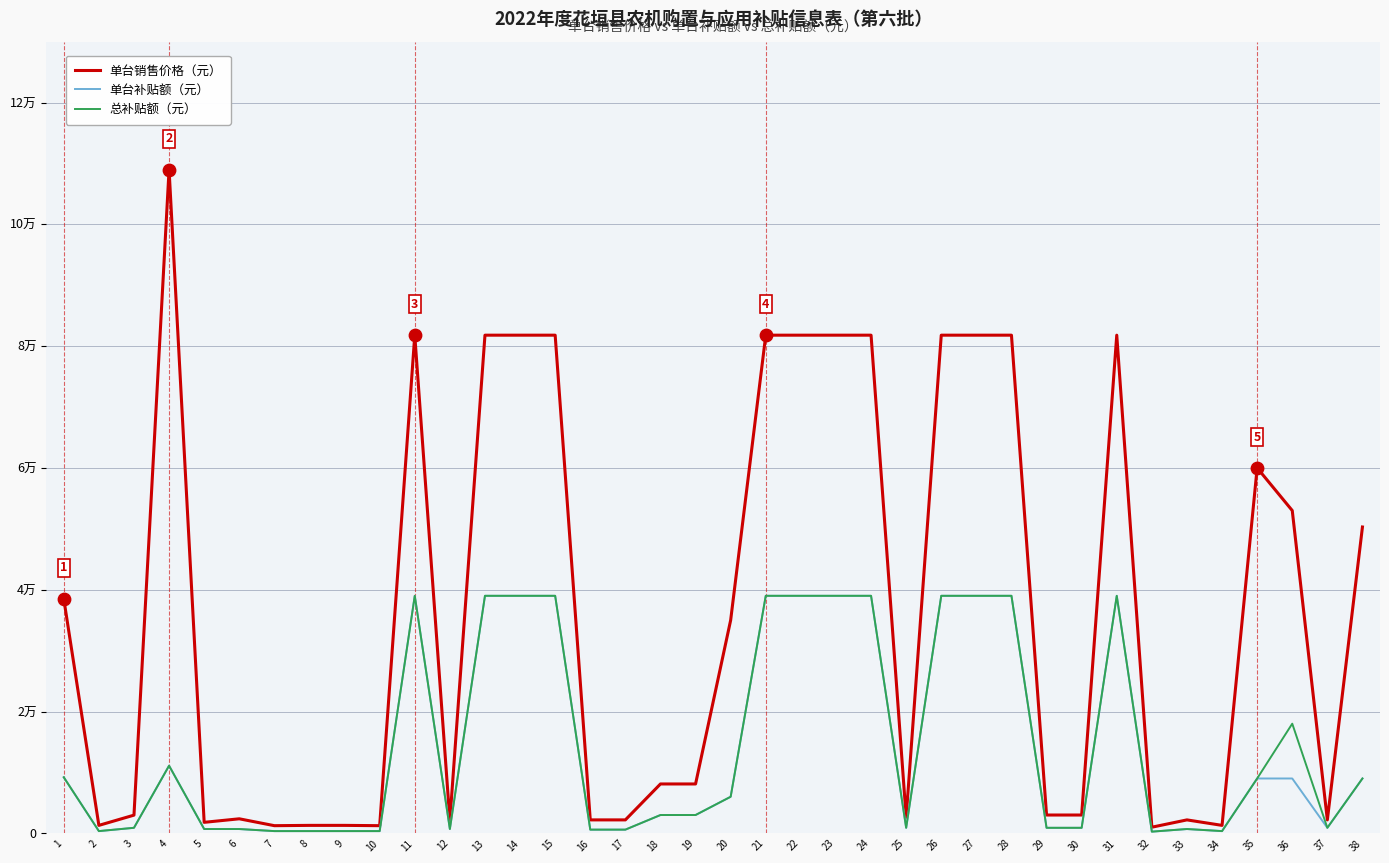

At which category is the sum across all series the highest?

11